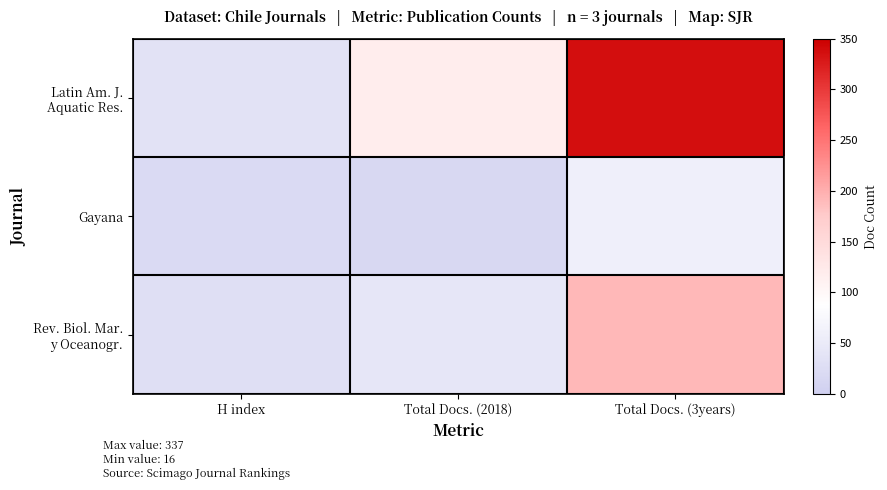

Which series has the largest total across all categories?

Latin Am. J. Aquatic Res.